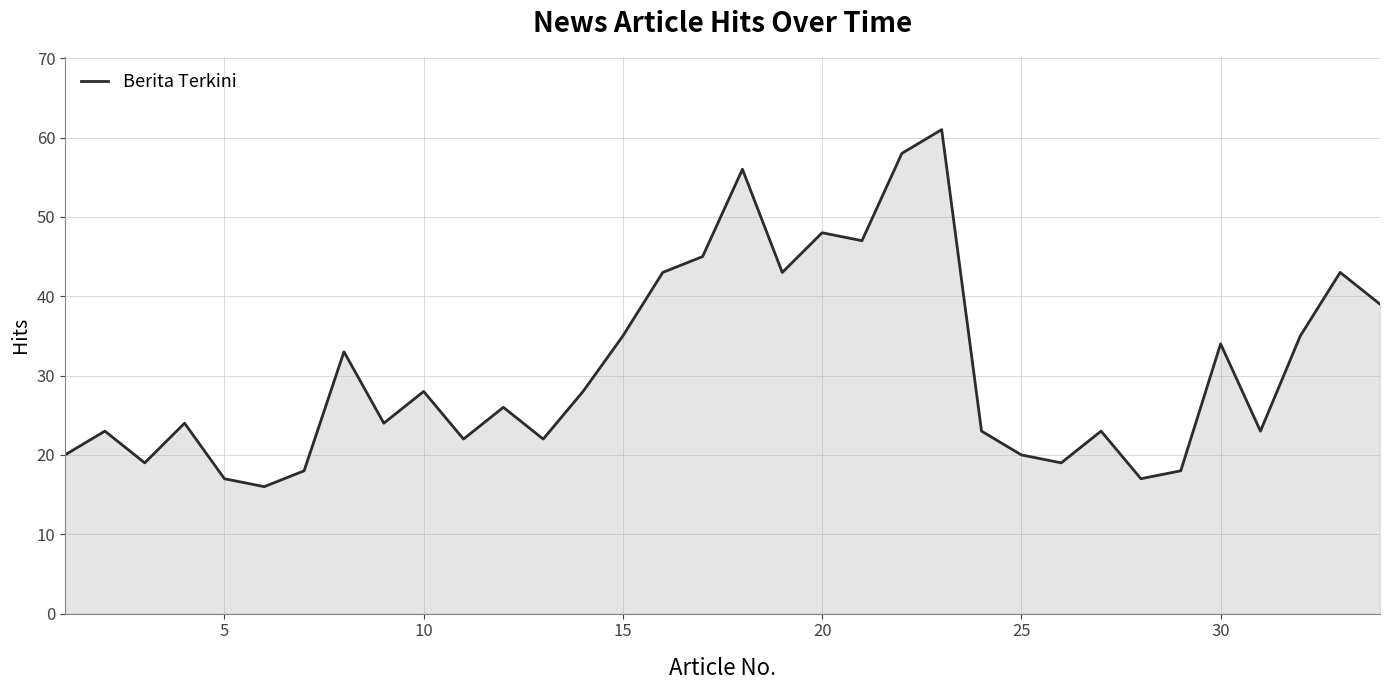

Reading left to right, transcribe all the data shown in this chart.

20	23	19	24	17	16	18	33	24	28	22	26	22	28	35	43	45	56	43	48	47	58	61	23	20	19	23	17	18	34	23	35	43	39